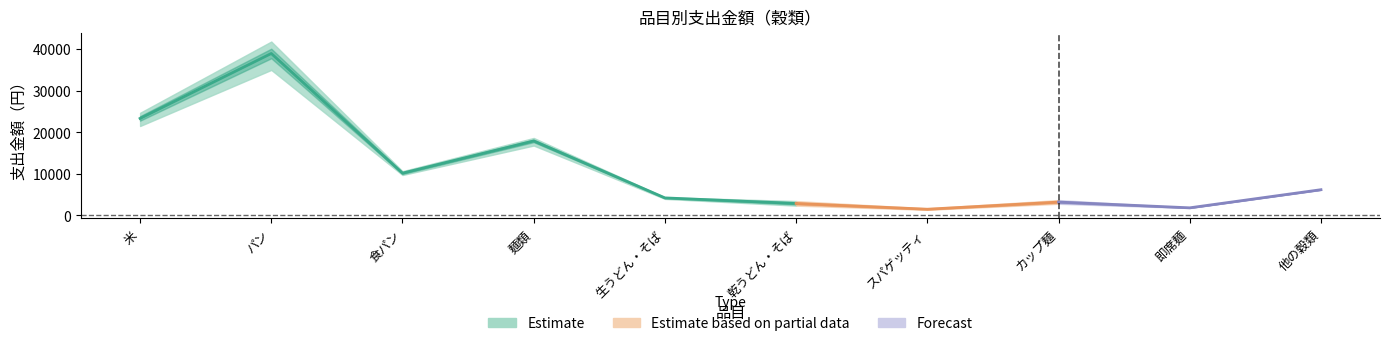

Does the chart have visible grid lines?

No